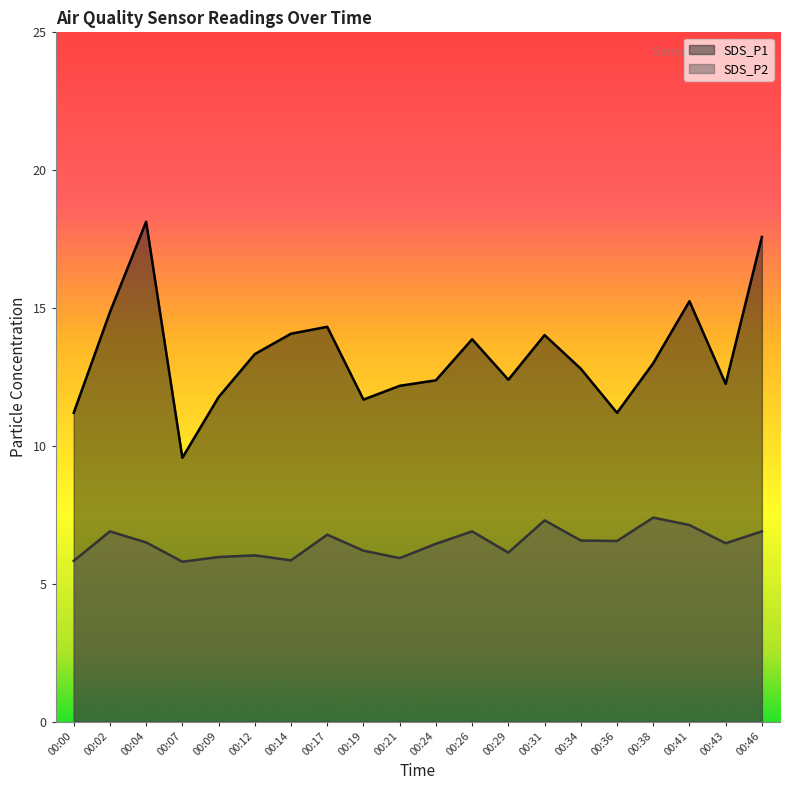

How many lines are shown in the chart?

2